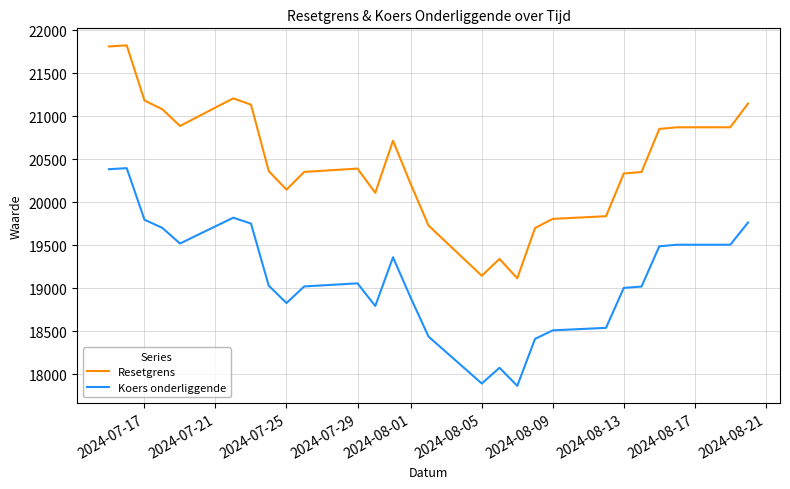

True or false: Resetgrens and Koers onderliggende cross at least once.

False